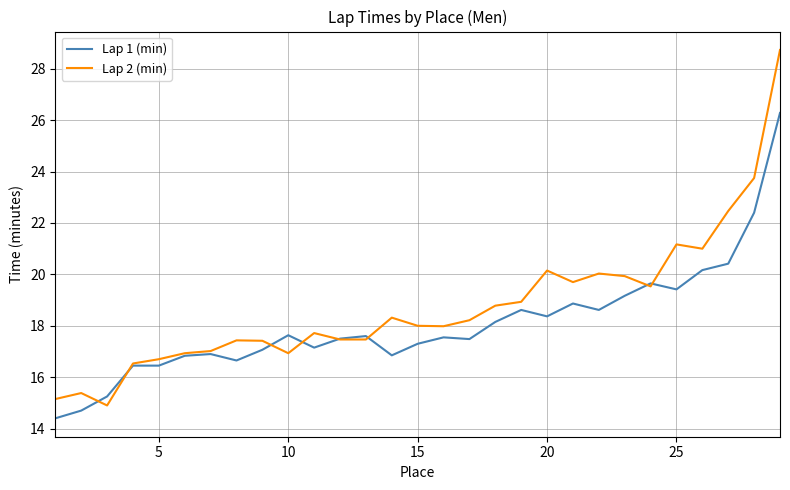

Which series has the widest spread of values?

Lap 2 (min)